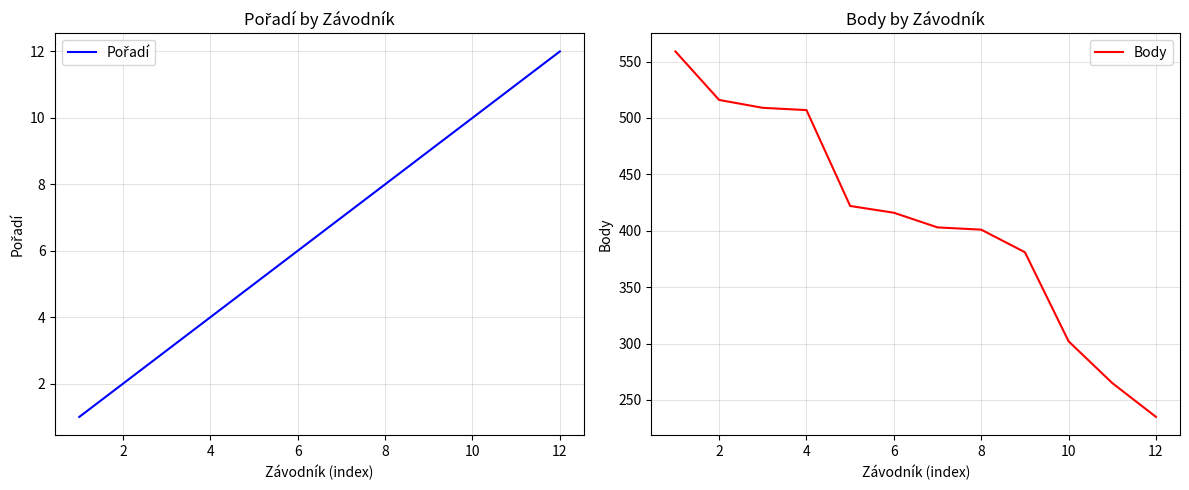

The value of Body at 10 is 302. True or false?

True